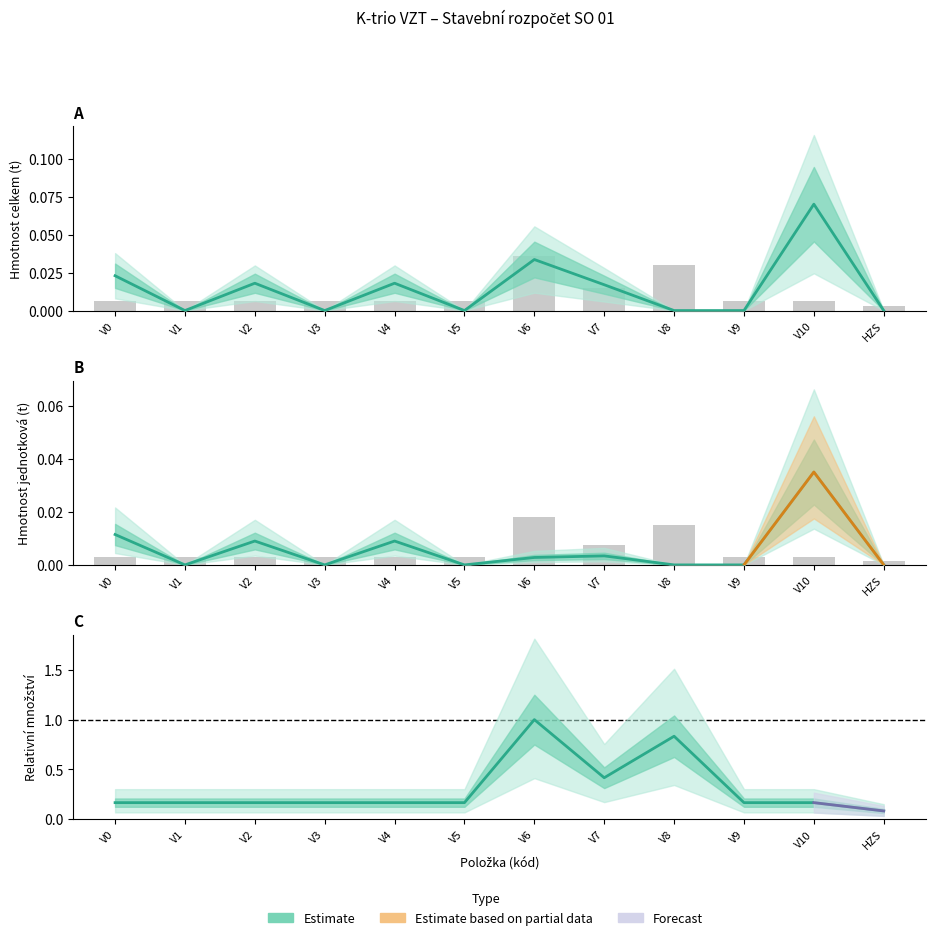

At V9, list the series in order from smallest to largest.

Hmotnost_Celkem, Hmotnost_Jednotkova, Mnozstvi